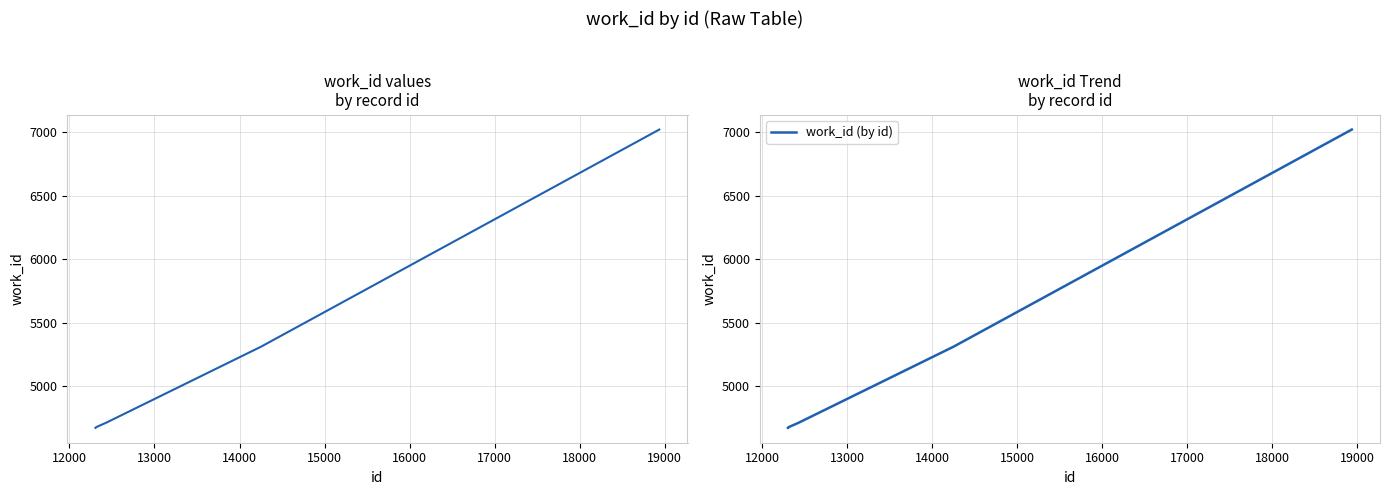

What is the difference between the second highest and second lowest values in the work_id series?

637